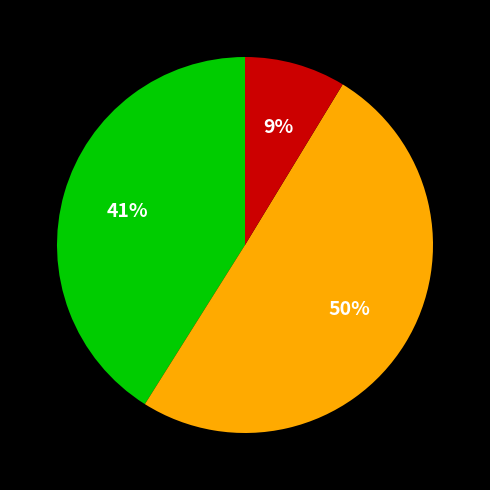

To the nearest percent, what is the average slice percentage?

33%